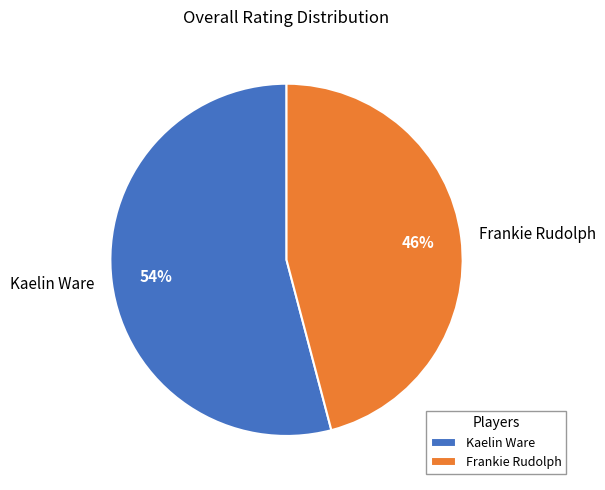

How many segments does this pie chart have?

2